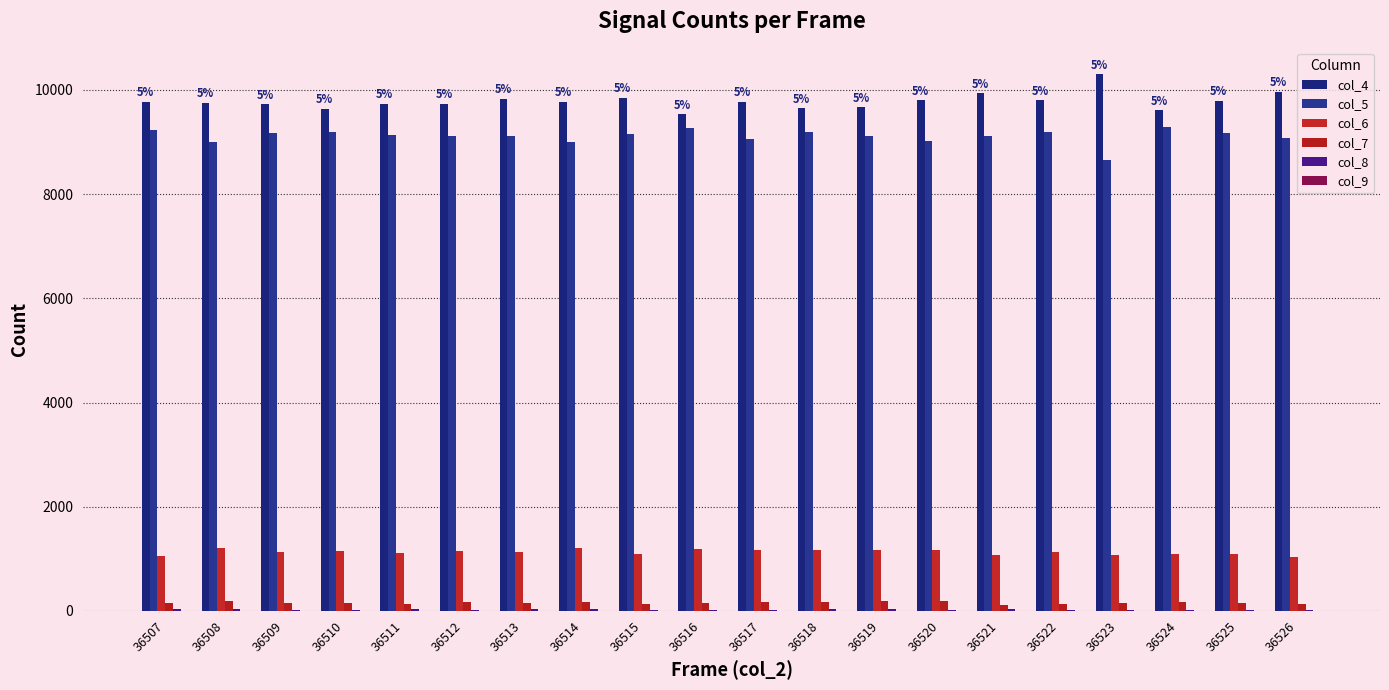

Which series has the widest spread of values?

col_4